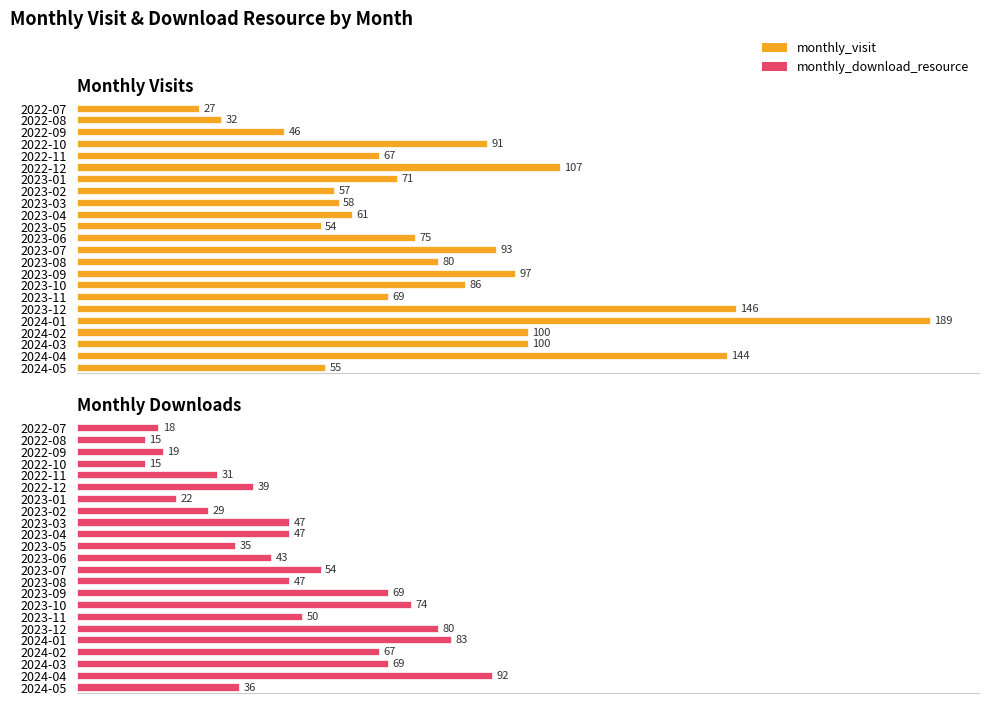

What is the average value of the Monthly Visits series?

83